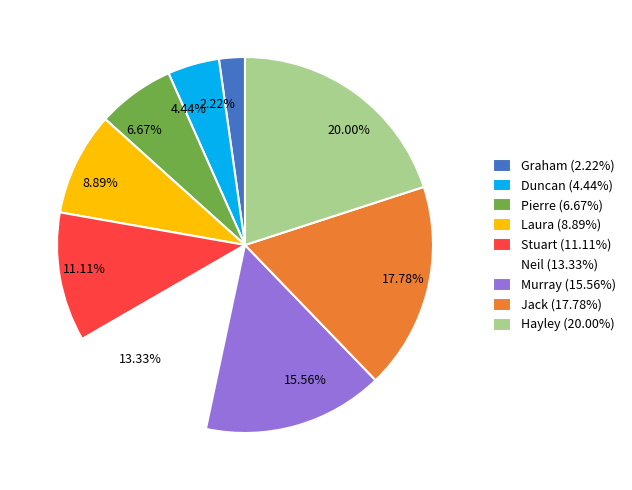

Which category has the smallest portion of the pie?

Graham